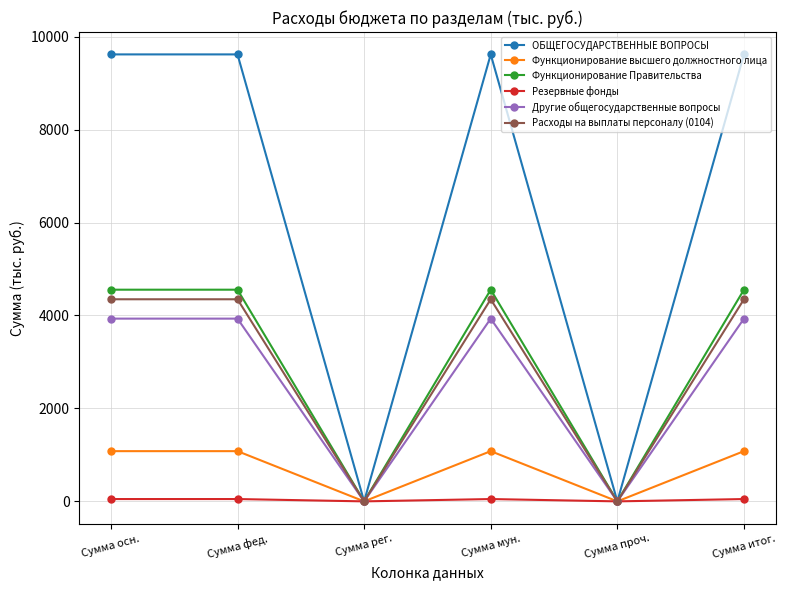

How many interior local valleys does the Функционирование Правительства series have?

2